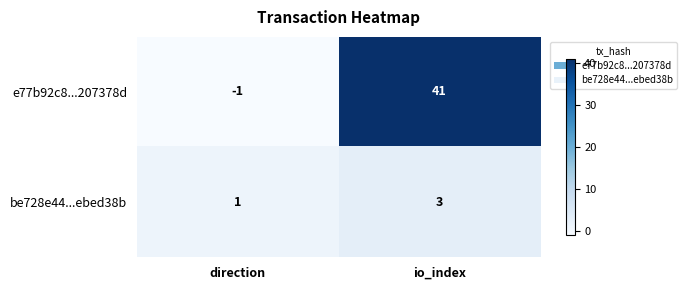

Reading left to right, list all the values displayed in this chart.

e77b92c8...207378d: -1	41
be728e44...ebed38b: 1	3